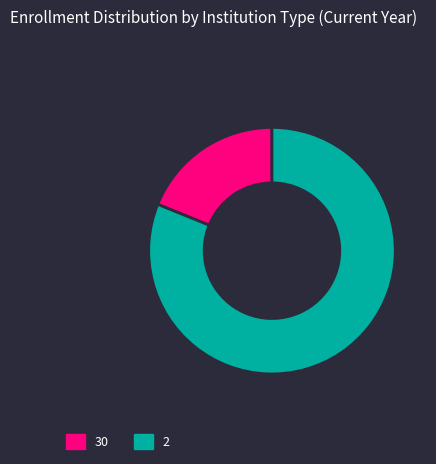

Which category accounts for the majority?

2